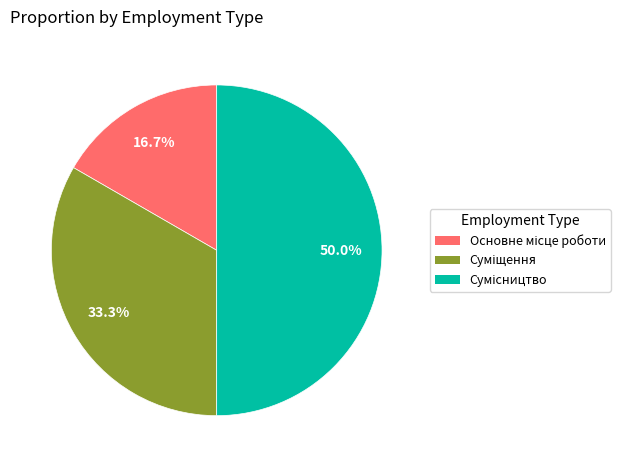

The Сумісництво slice represents 37% of the pie. True or false?

False